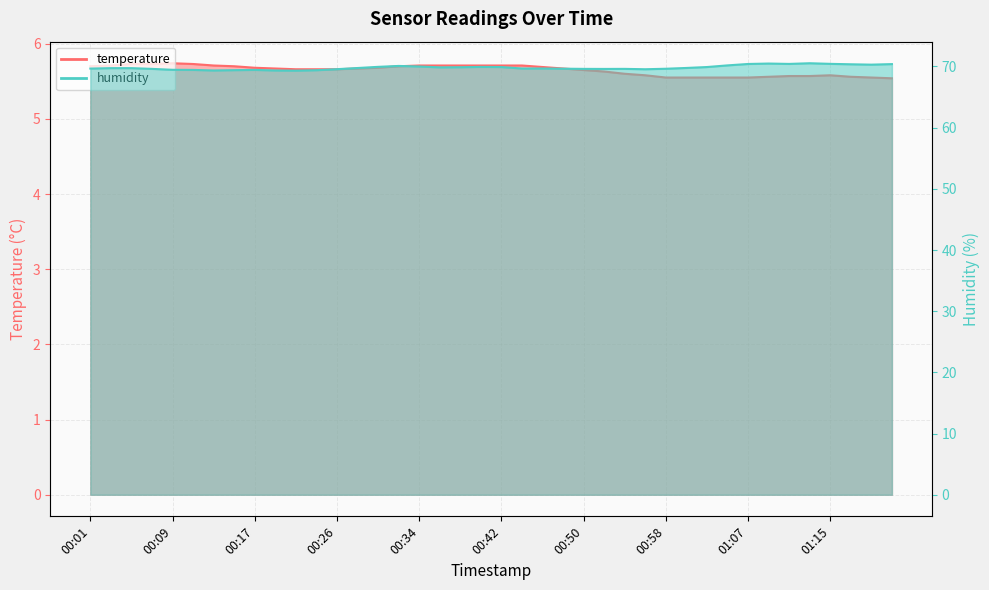

What position from the left is 01:13?

36